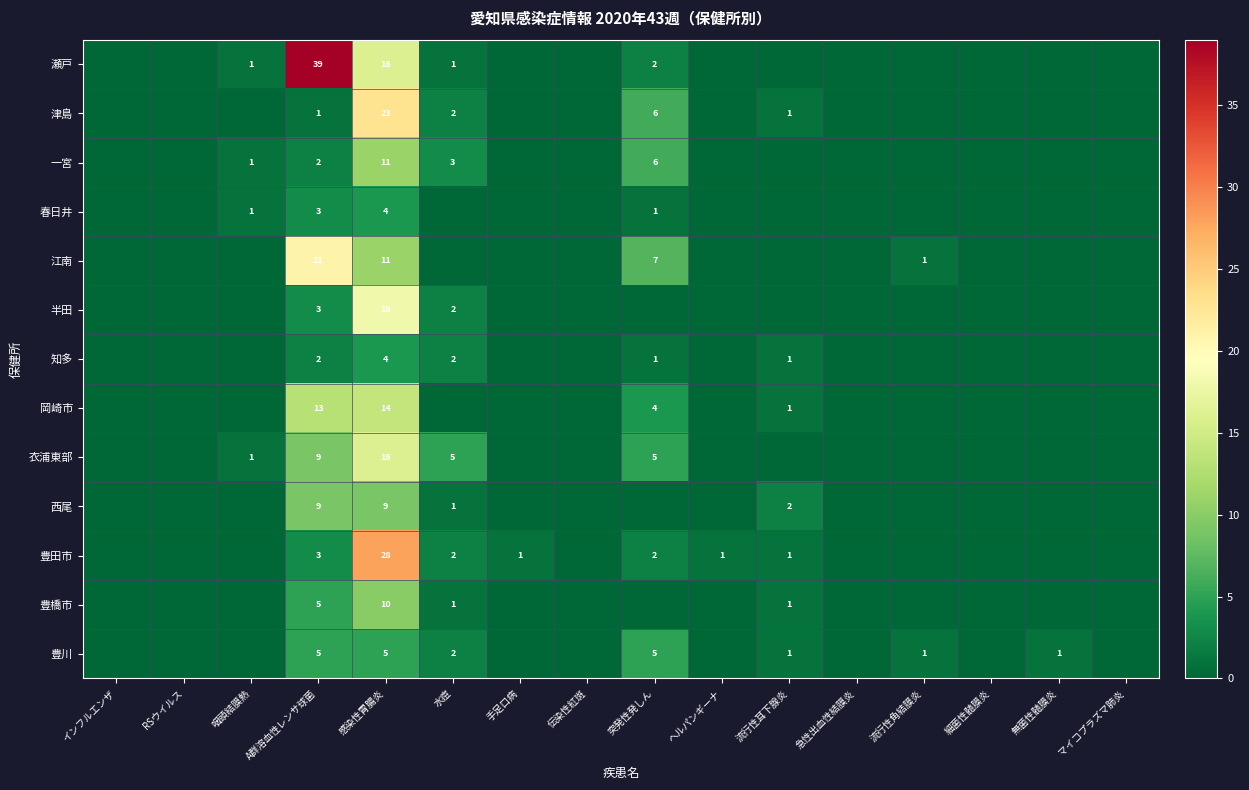

True or false: 江南 has a value of 5 at 突発性発しん.

False